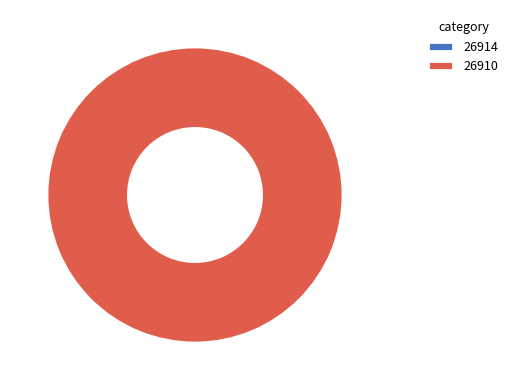

What percentage do 26914 and 26910 together represent?

100.0%